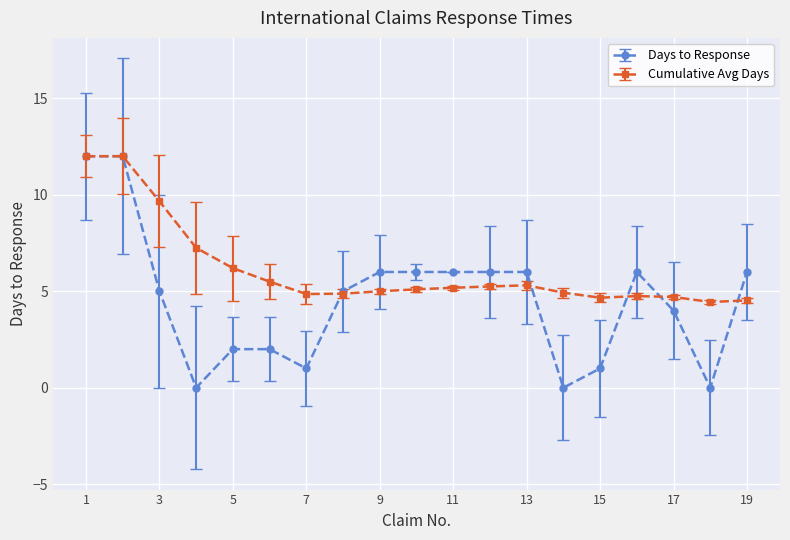

How many distinct data groups are displayed?

2